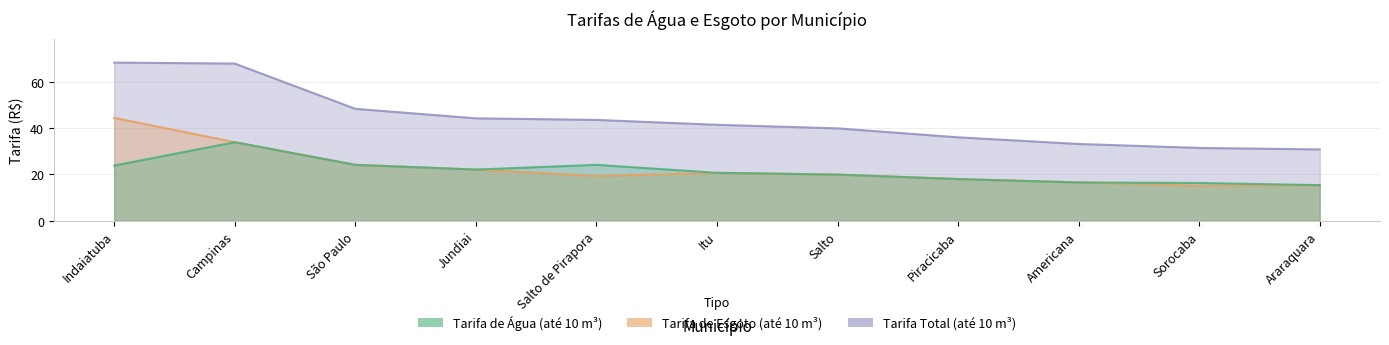

After their last crossing, which series has the higher values: Tarifa de Esgoto (até 10 m³) or Tarifa de Água (até 10 m³)?

Tarifa de Água (até 10 m³)